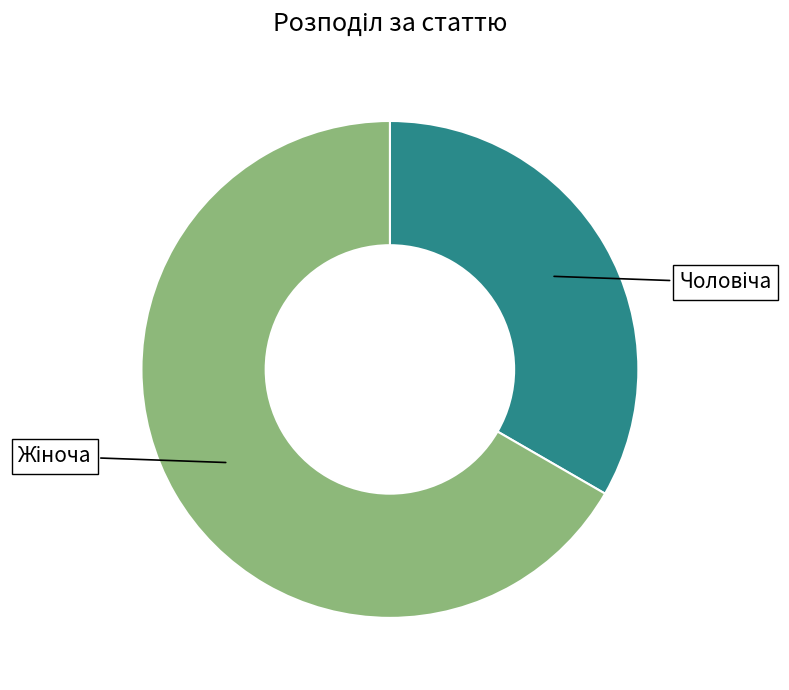

Is there a majority slice in this chart?

Yes